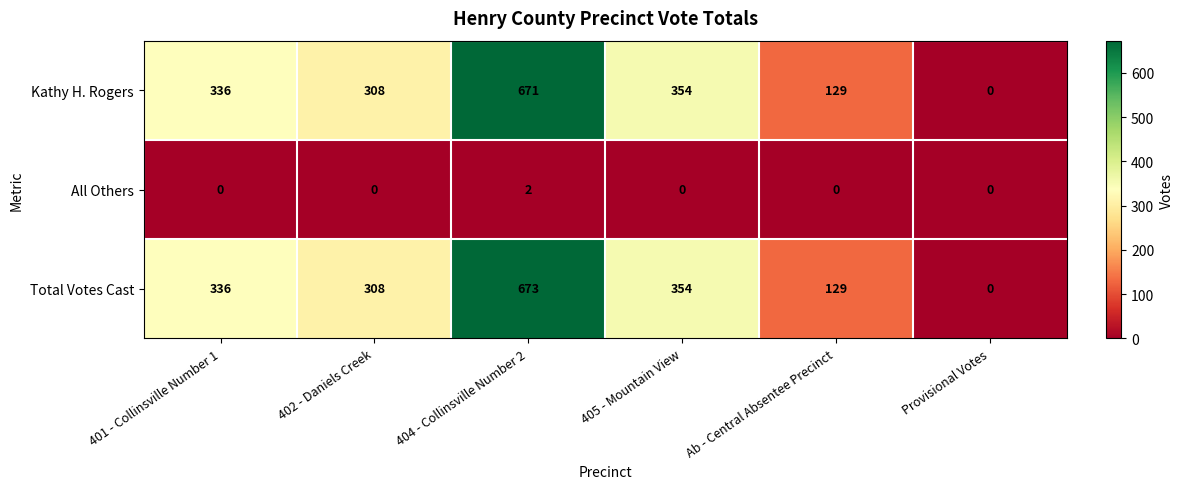

Is it true that Total Votes Cast equals 308 at 402 - Daniels Creek?

True